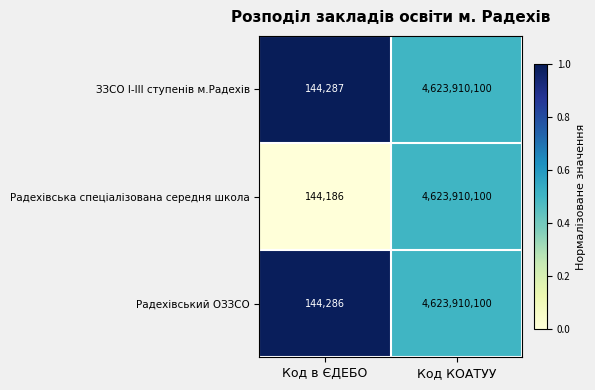

Rank the series at Код в ЄДЕБО from highest to lowest value.

ЗЗСО І-ІІІ ступенів м.Радехів, Радехівський ОЗЗСО, Радехівська спеціалізована середня школа